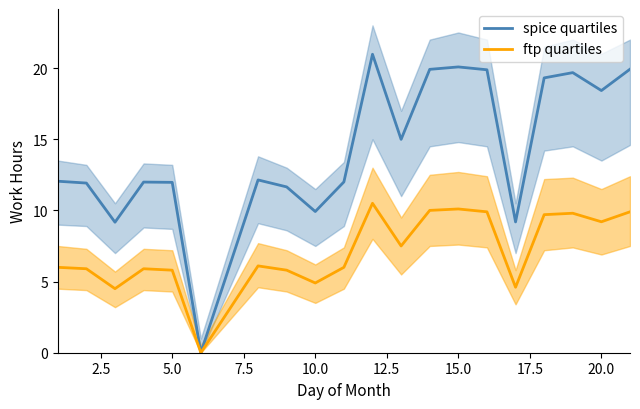

What is the maximum value for ftp quartiles?

10.5